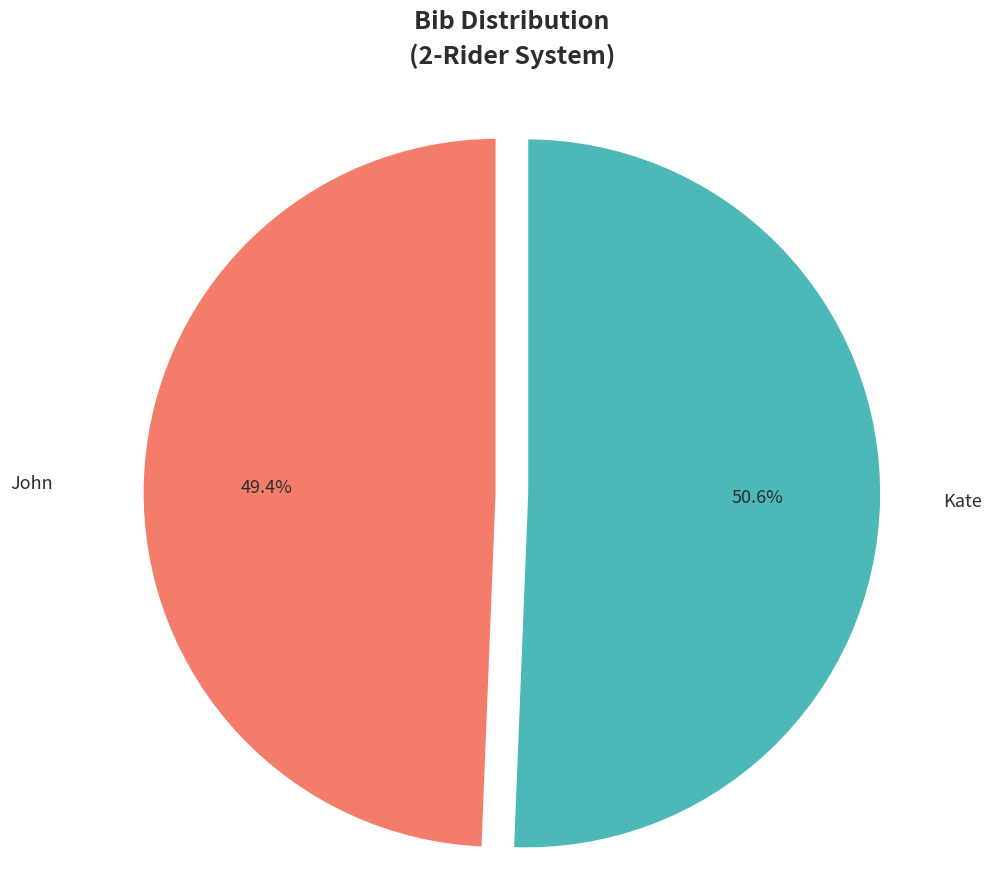

To the nearest percent, what is the difference between the Kate and John slice percentages?

1%